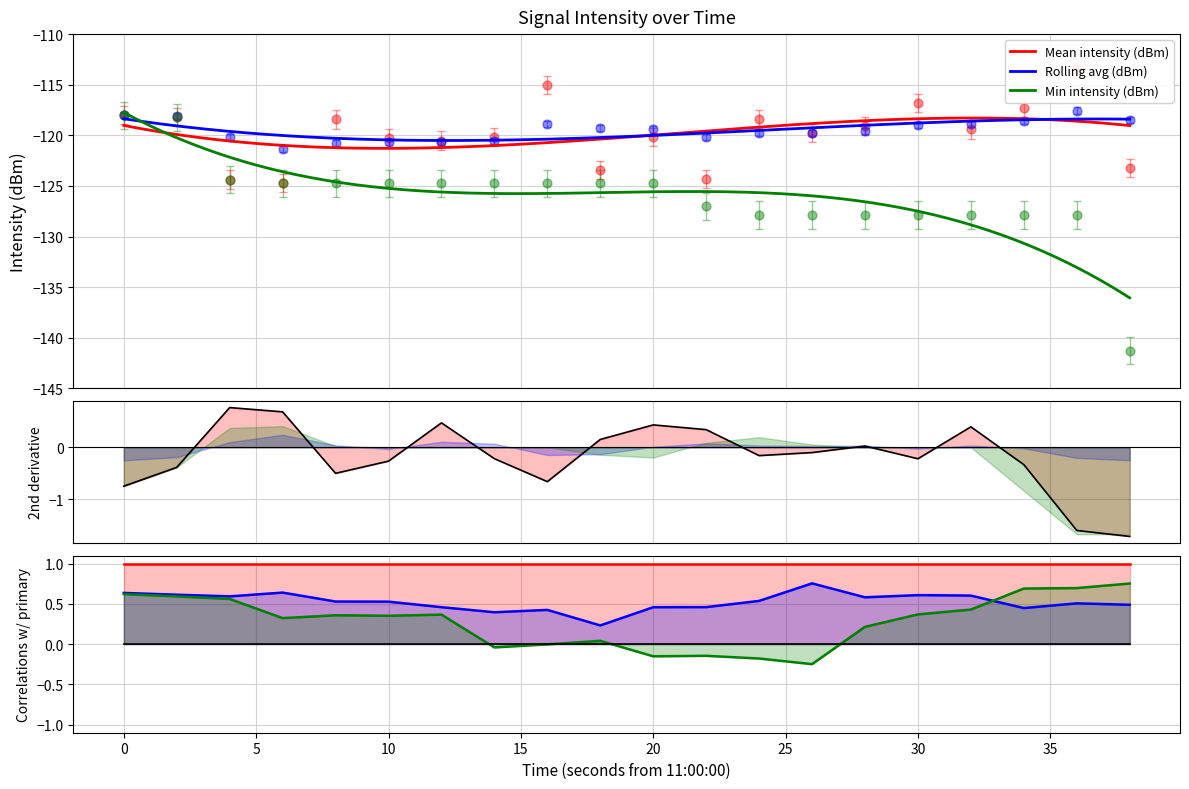

Is the value of Mean intensity (dBm) at 36 greater than the value of Rolling avg (dBm) at 32?

Yes